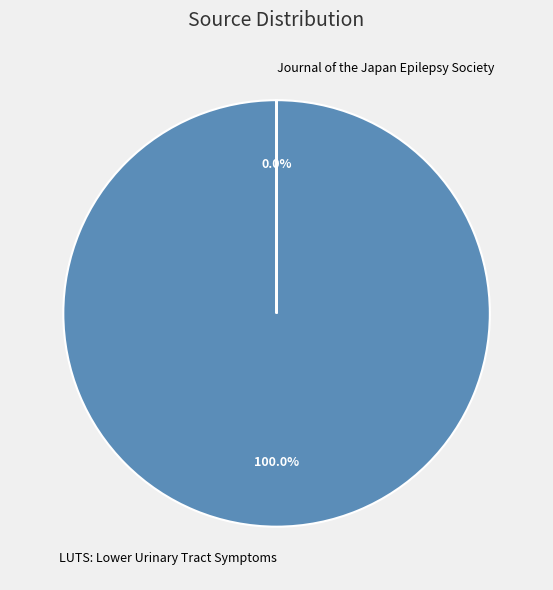

What is the ratio of the value at LUTS: Lower Urinary Tract Symptoms to the value at Journal of the Japan Epilepsy Society?

989512.4